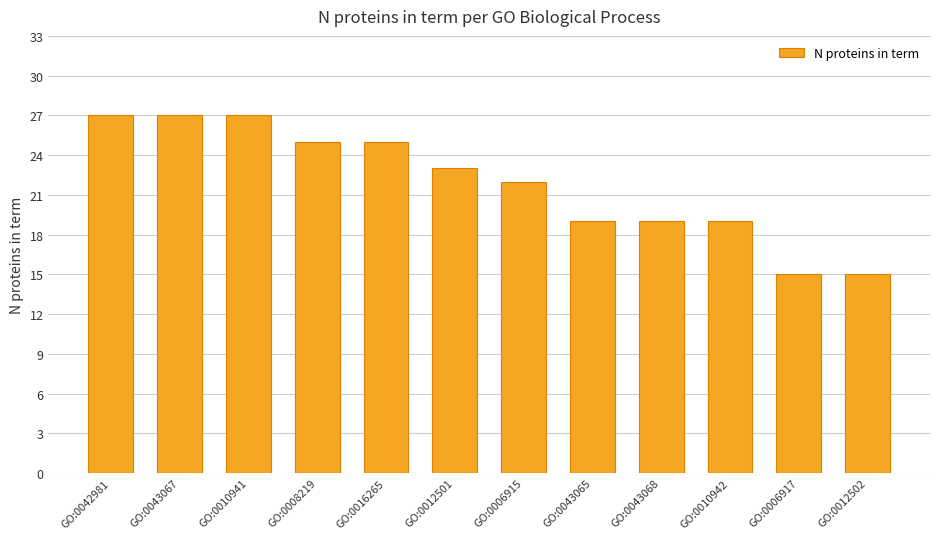

What position from the right is GO:0043065?

5